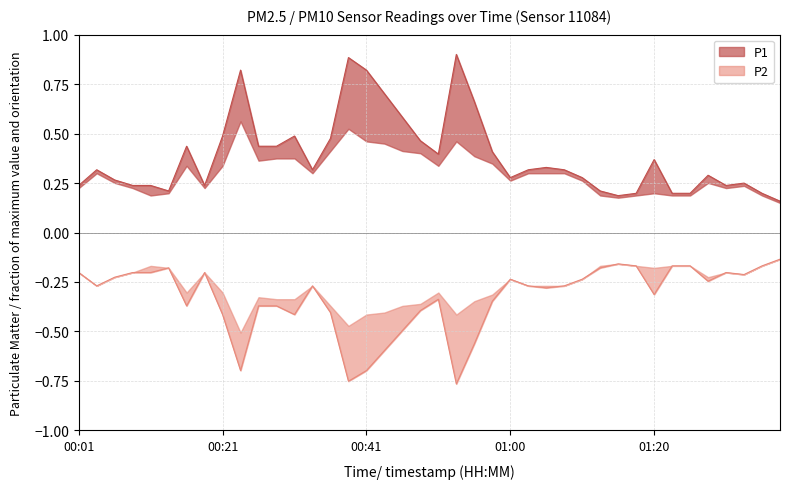

The value at 01:30 is 0.2. True or false?

True